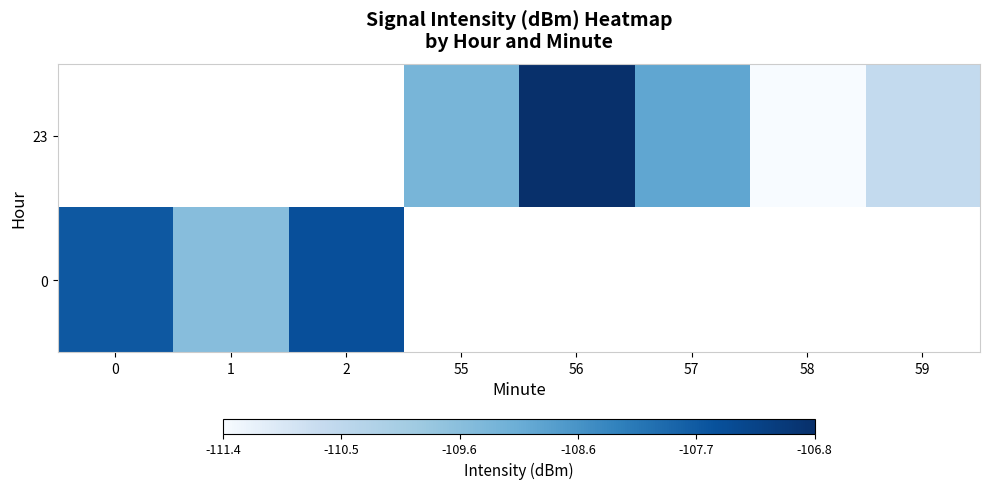

Which category has the lowest value in the 0 series?

1